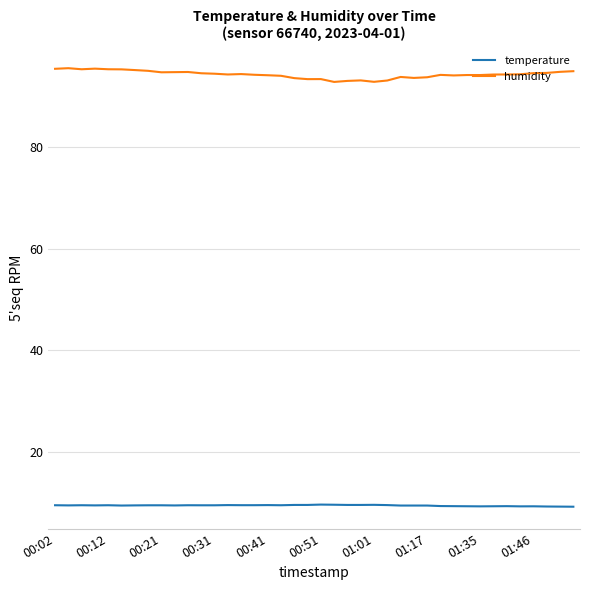

What is the difference between the maximum and second lowest values in the humidity series?

2.7